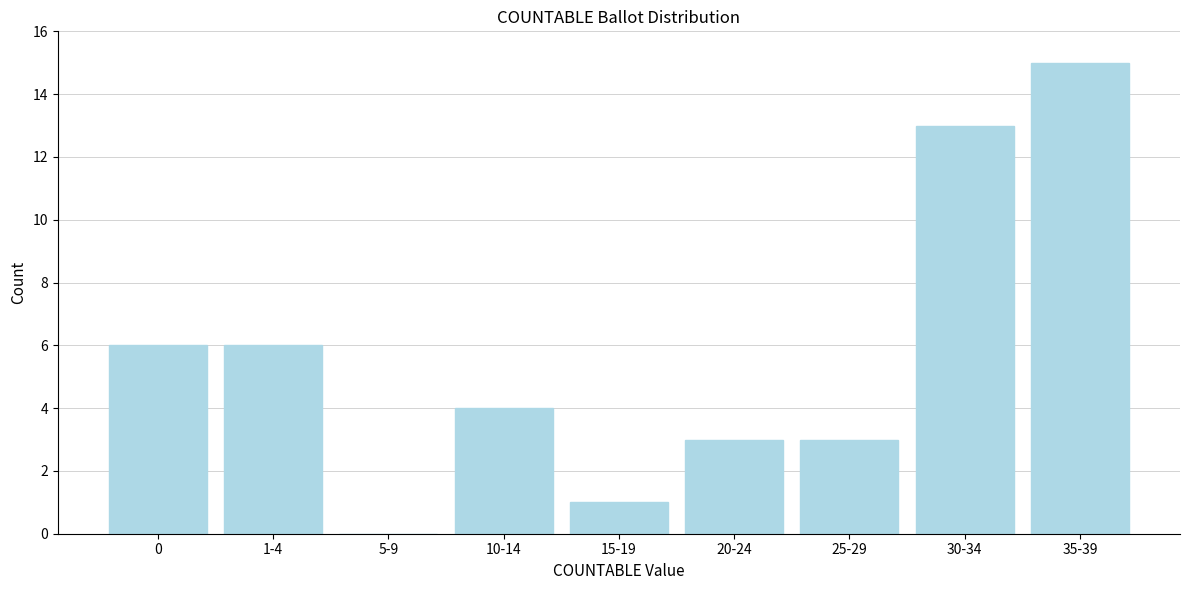

Reading left to right, what are all the values shown in this chart?

0=6	1-4=6	5-9=0	10-14=4	15-19=1	20-24=3	25-29=3	30-34=13	35-39=15